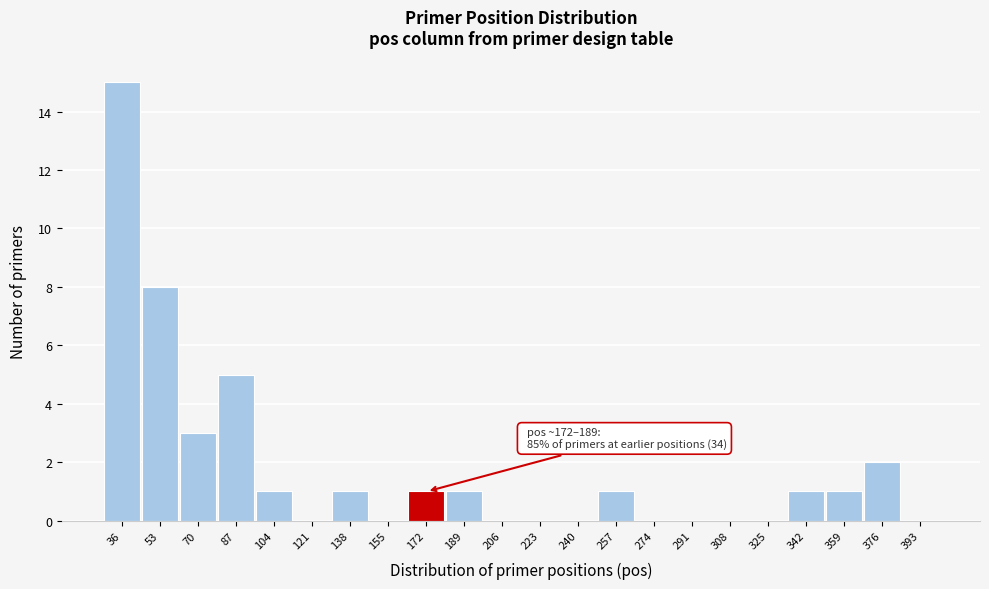

Reading right to left, transcribe all the data shown in this chart.

393=0	376=2	359=1	342=1	325=0	308=0	291=0	274=0	257=1	240=0	223=0	206=0	189=1	172=1	155=0	138=1	121=0	104=1	87=5	70=3	53=8	36=15